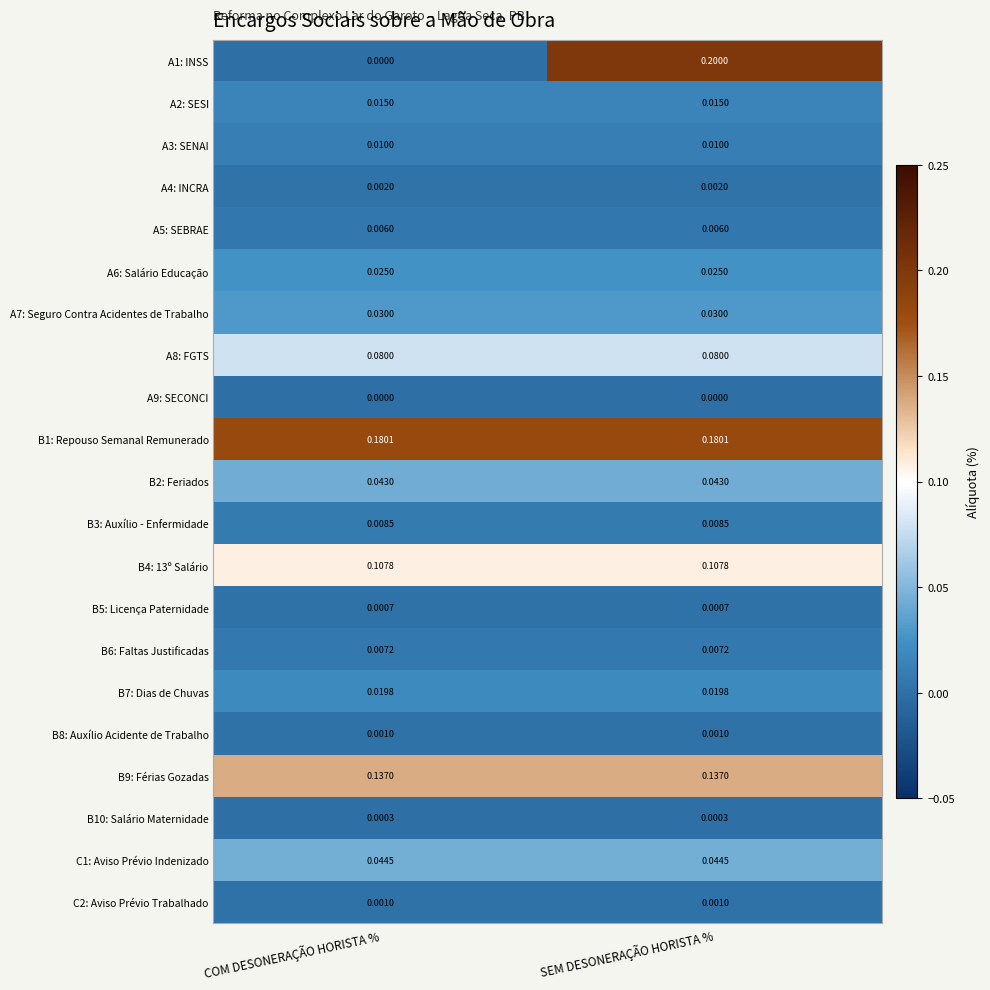

At which category is the sum across all series the highest?

SEM DESONERAÇÃO HORISTA %